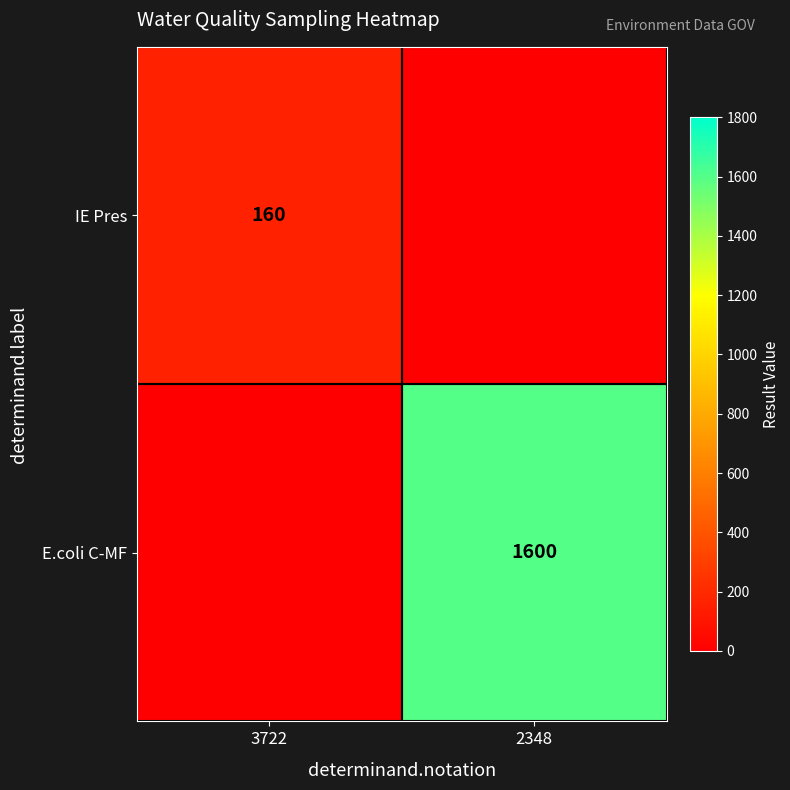

The IE Pres series shows 160 at 3722. True or false?

True